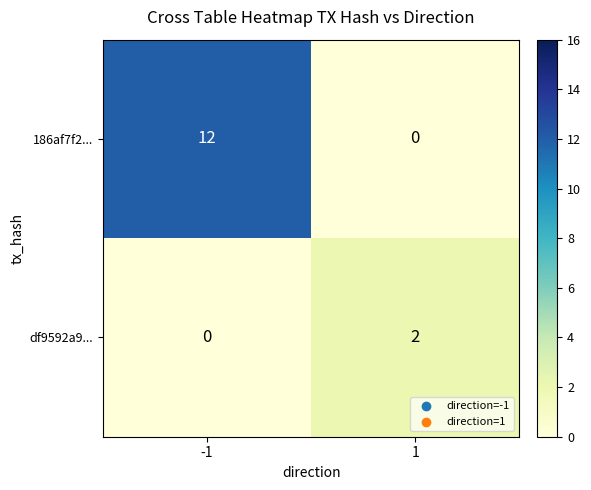

What value does the 186af7f2... series have at -1?

12